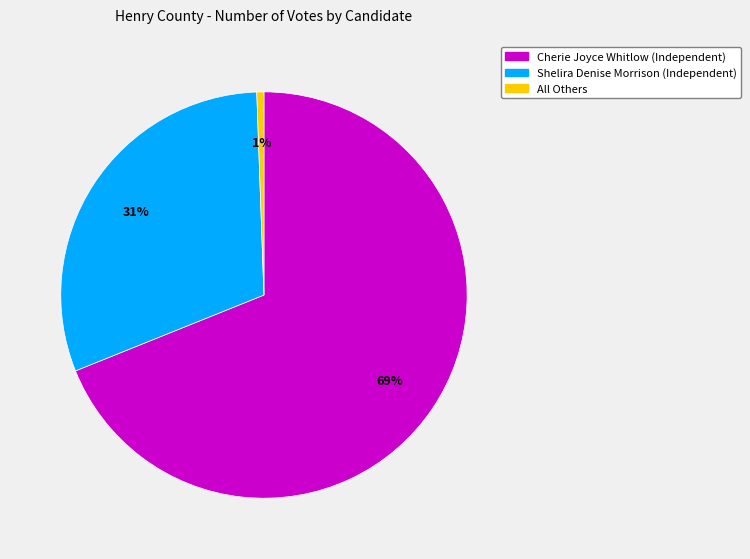

What percentage is the All Others slice, to the nearest percent?

1%